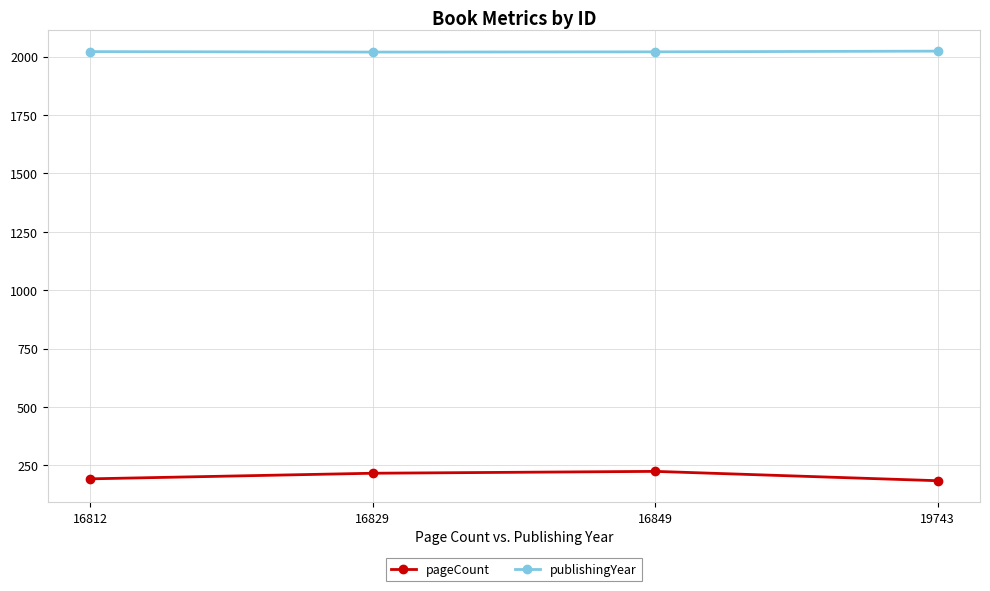

What is the lowest value of the publishingYear series?

2019